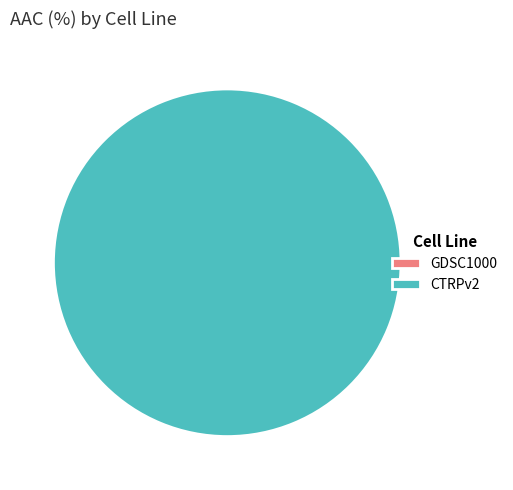

What is the change in value from GDSC1000 to CTRPv2?

+21.2